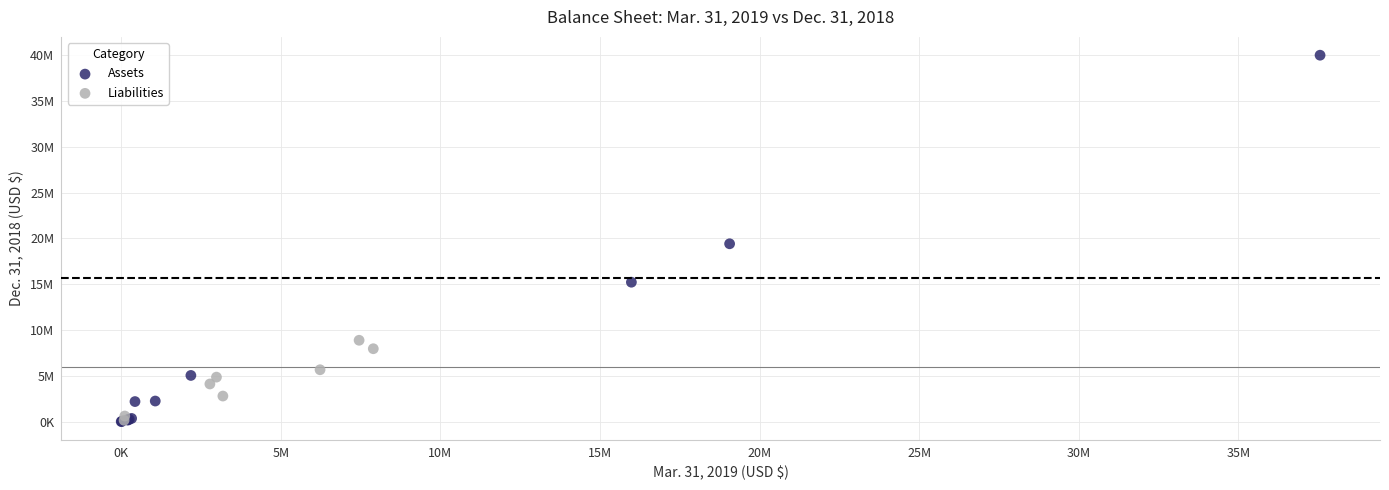

What are all the series names shown in the legend?

Assets, Liabilities